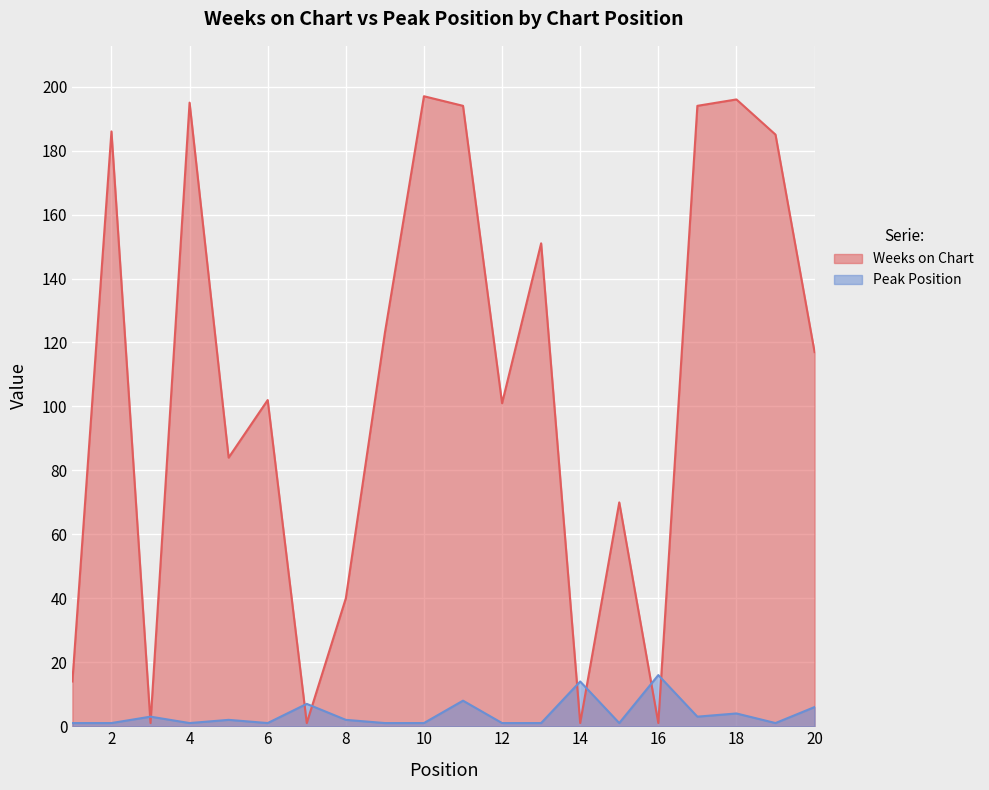

True or false: Weeks on Chart and Peak Position intersect in this chart.

True